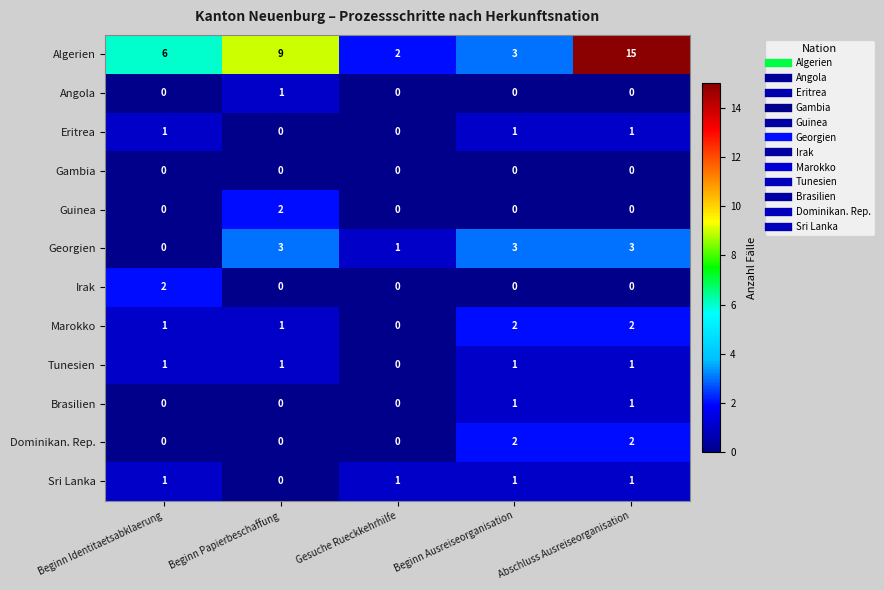

Is the value of Georgien at Beginn Ausreiseorganisation greater than the value of Guinea at Abschluss Ausreiseorganisation?

Yes